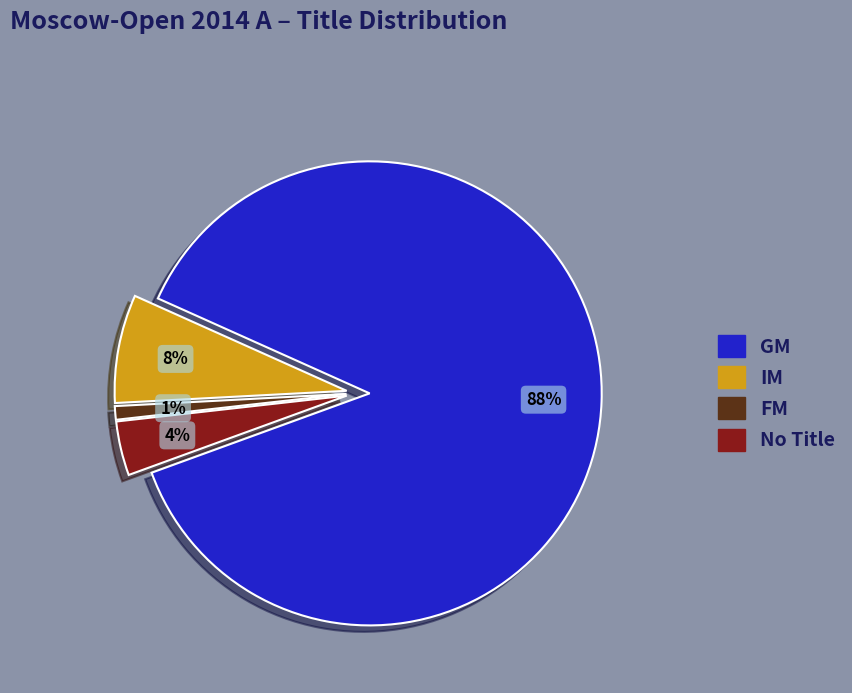

To the nearest percent, what is the average slice percentage?

25%